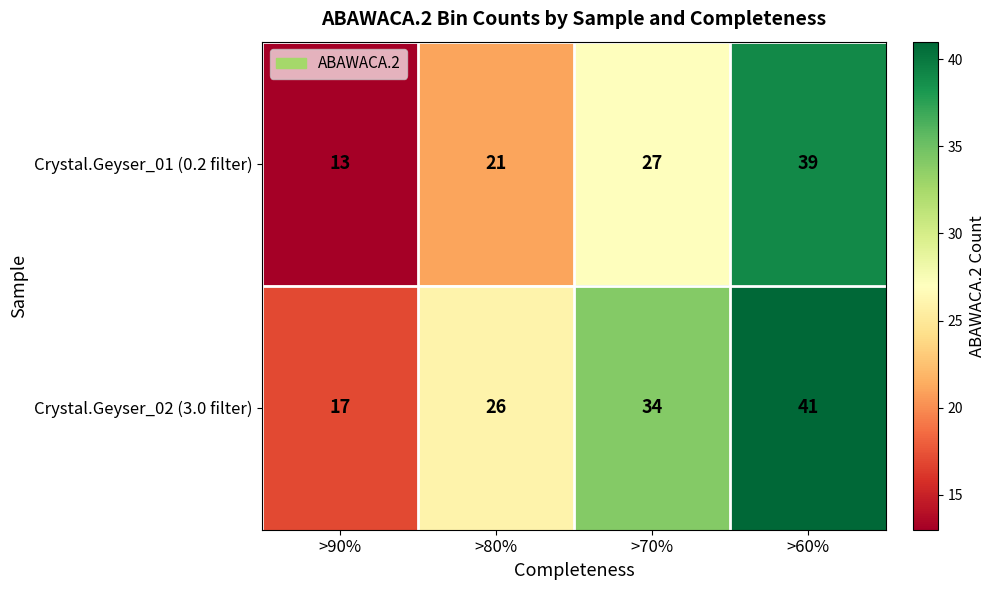

What is the difference between the maximum and minimum values in the Crystal.Geyser_01 (0.2 filter) series?

26